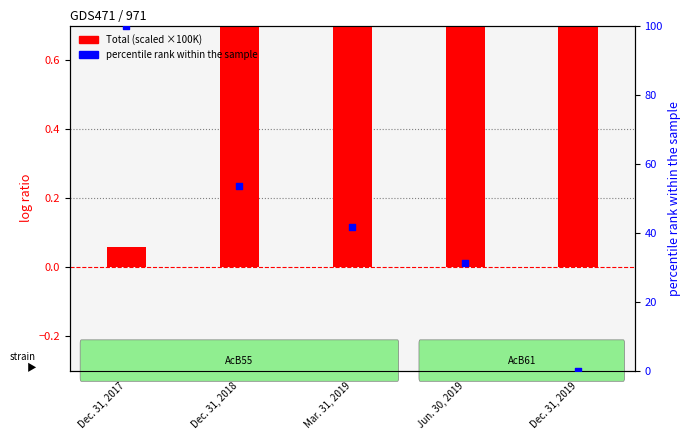

Which series contains the lowest Y value?

percentile rank within the sample